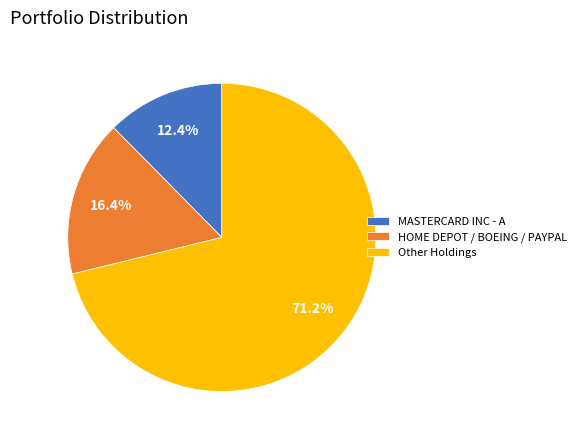

Which category has the biggest portion of the pie?

Other Holdings